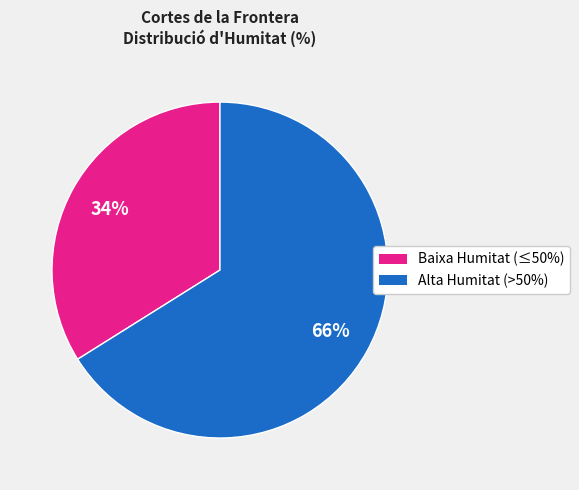

To the nearest percent, what is the difference between the largest and smallest slice percentages?

32%